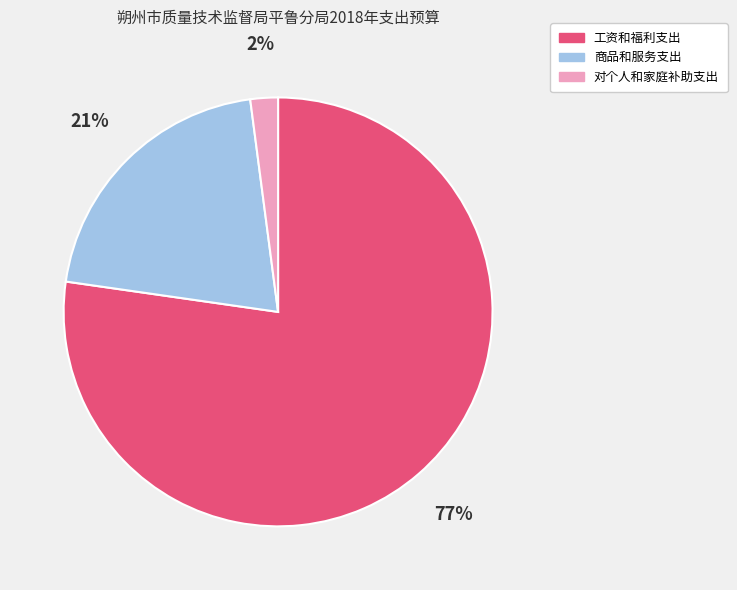

The 对个人和家庭补助支出 slice represents 2% of the pie. True or false?

True